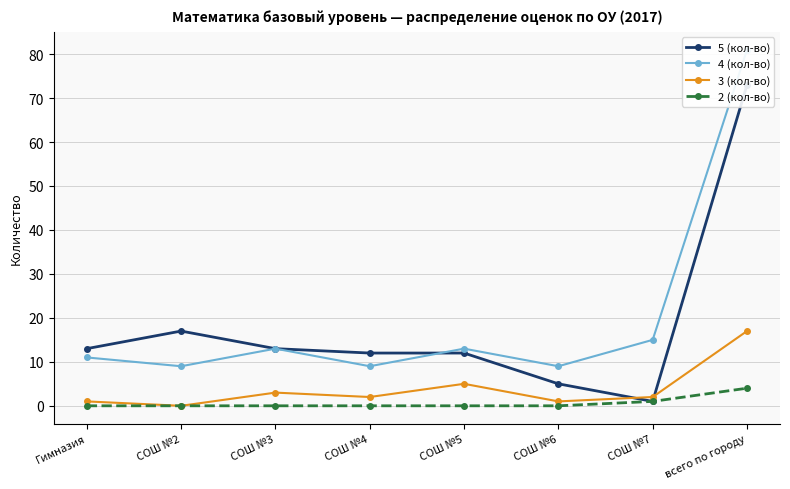

What is the difference between the maximum and second lowest values in the 5 (кол-во) series?

68